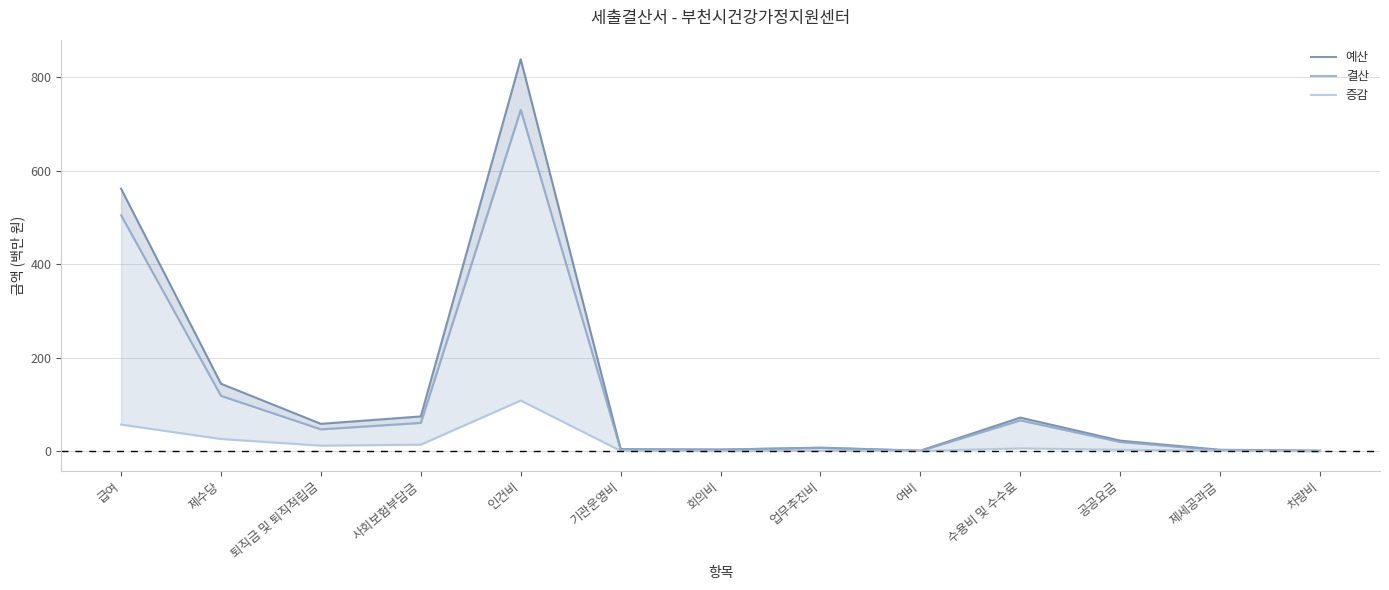

In 증감, how many points are higher than both neighbors (excluding endpoints)?

3